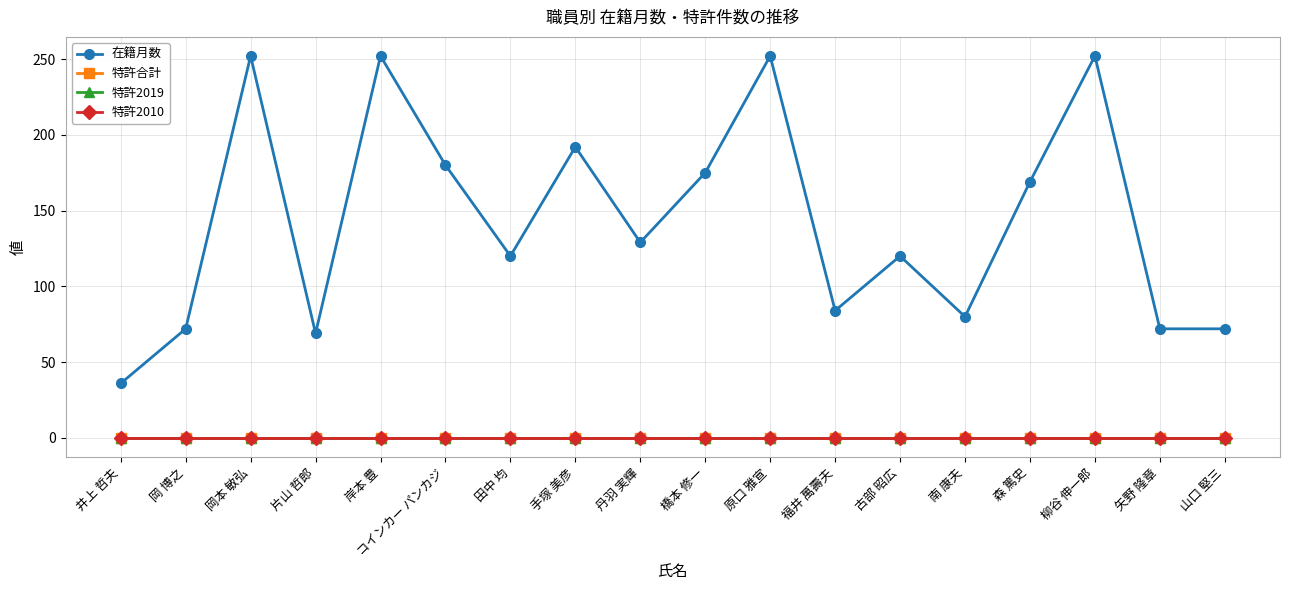

Does the chart have visible grid lines?

Yes